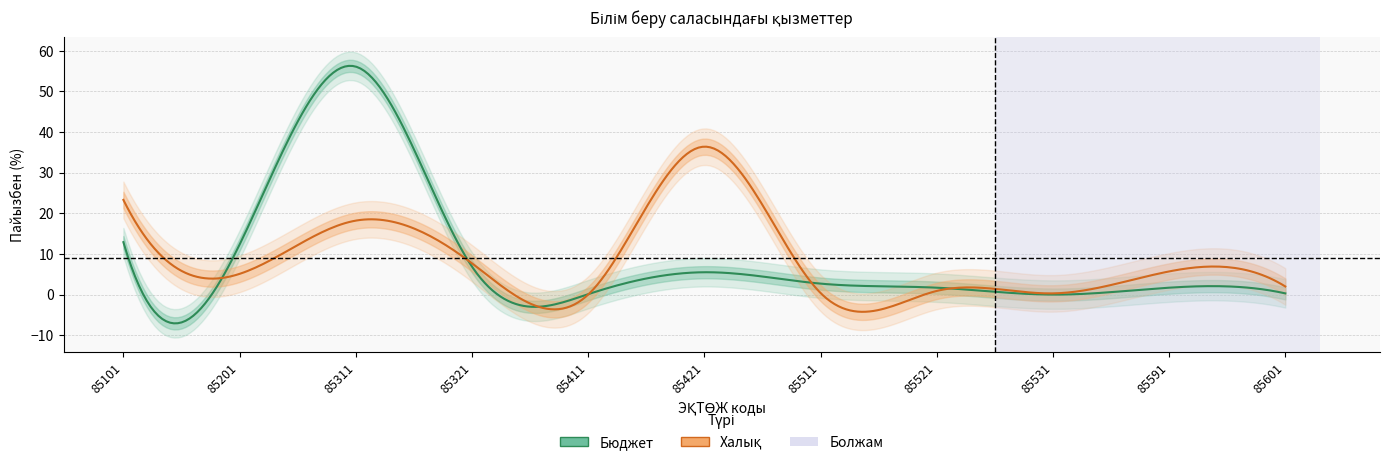

What is the difference between the Бюджет values at 85531 and 85311?

56.1